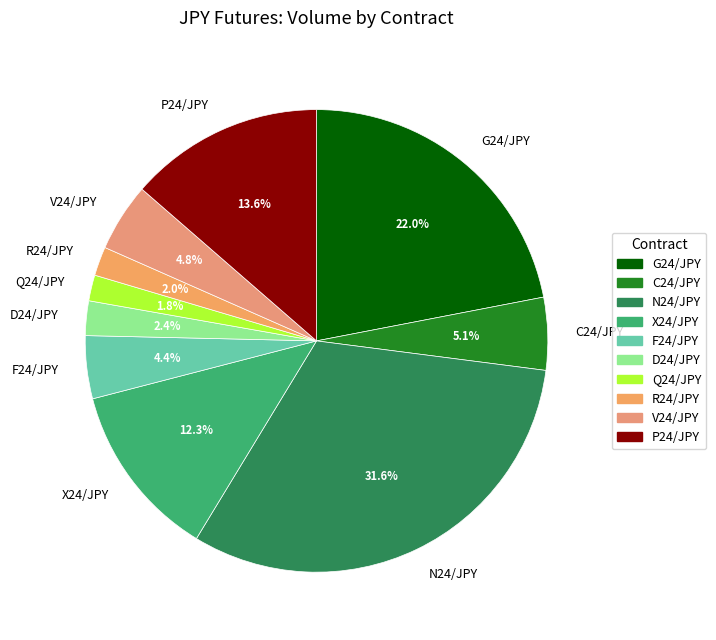

Which category has the biggest portion of the pie?

N24/JPY